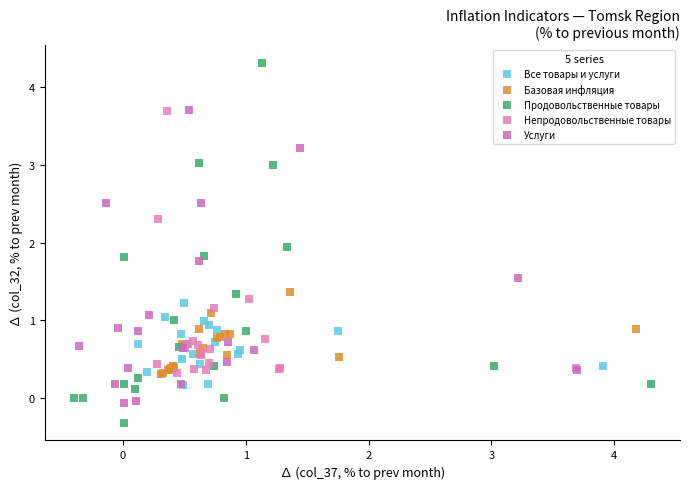

Which series has the largest Y range (max minus min)?

Продовольственные товары